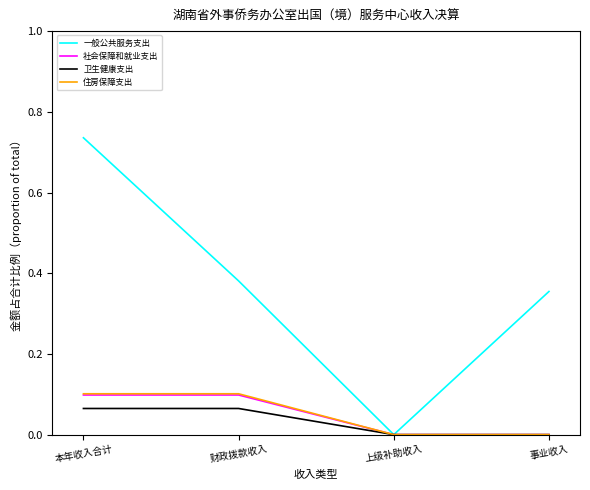

At which category is the sum across all series the highest?

本年收入合计